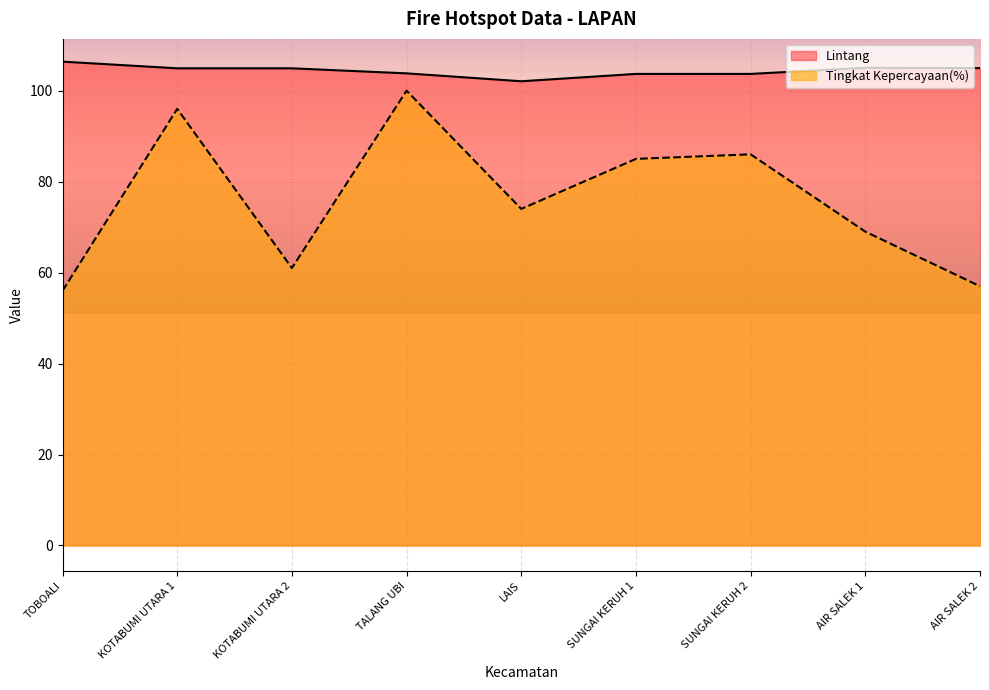

Which series has the largest total across all categories?

Lintang